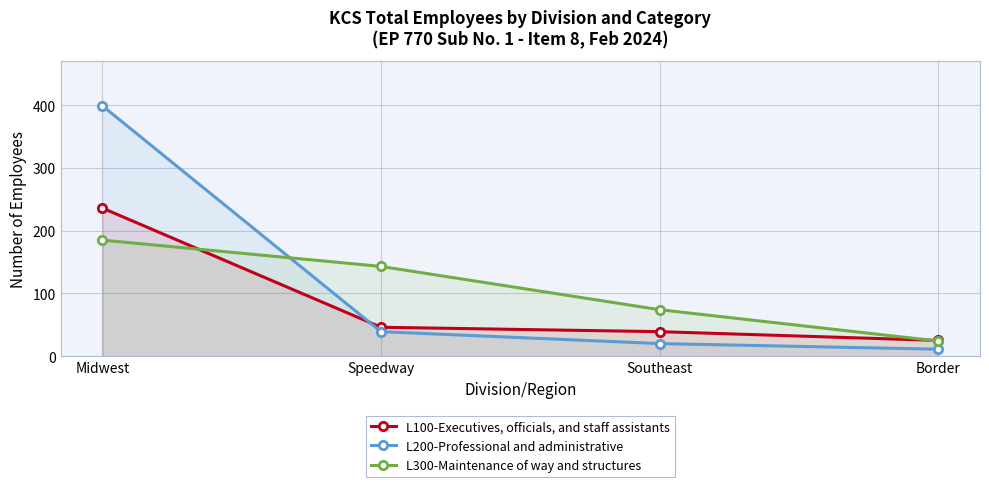

How many data points does each series have?

4